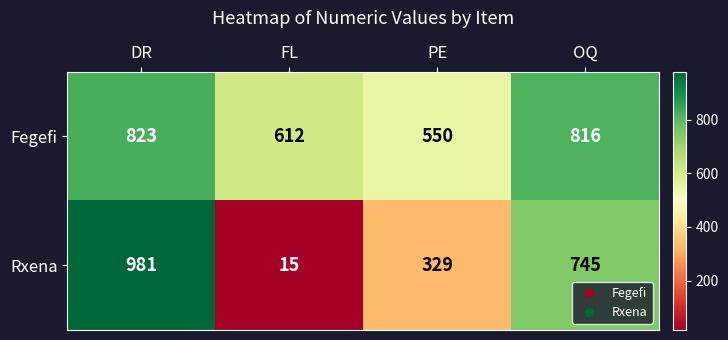

How many values in the Fegefi series are below 816?

2